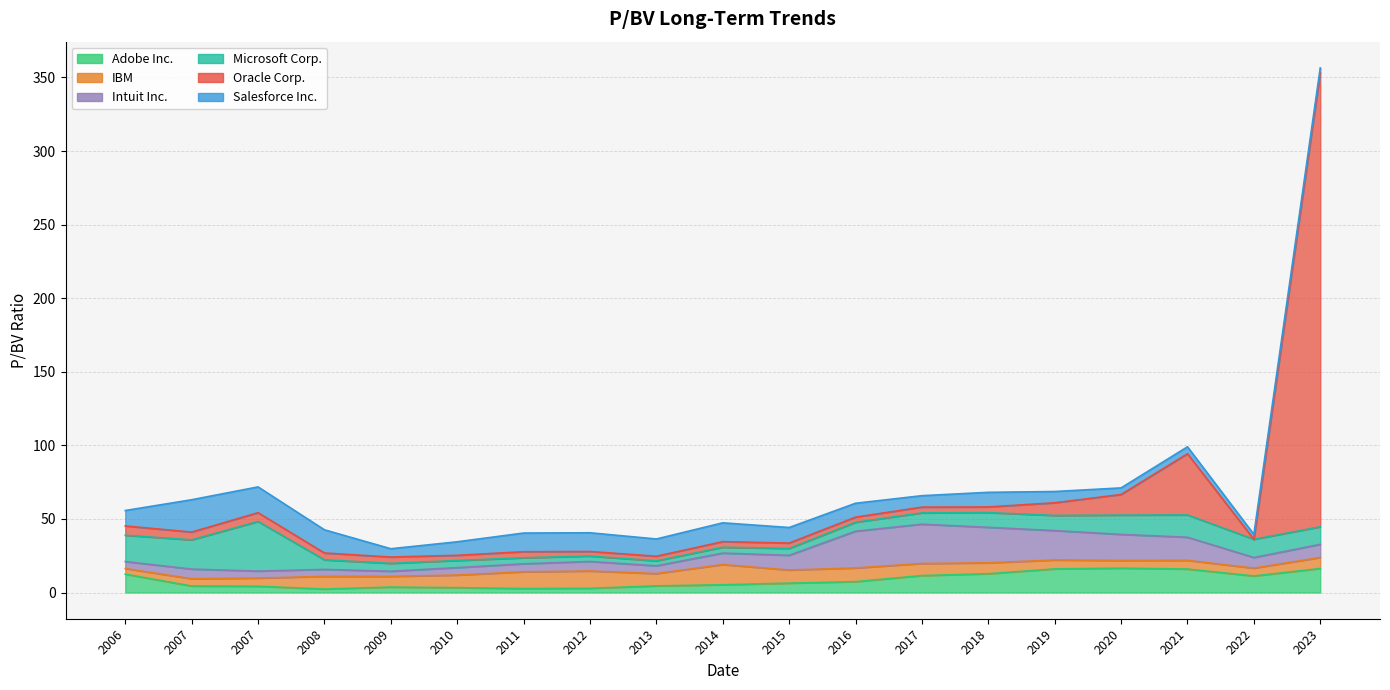

Where does the IBM series first go above 7?

2008-12-22